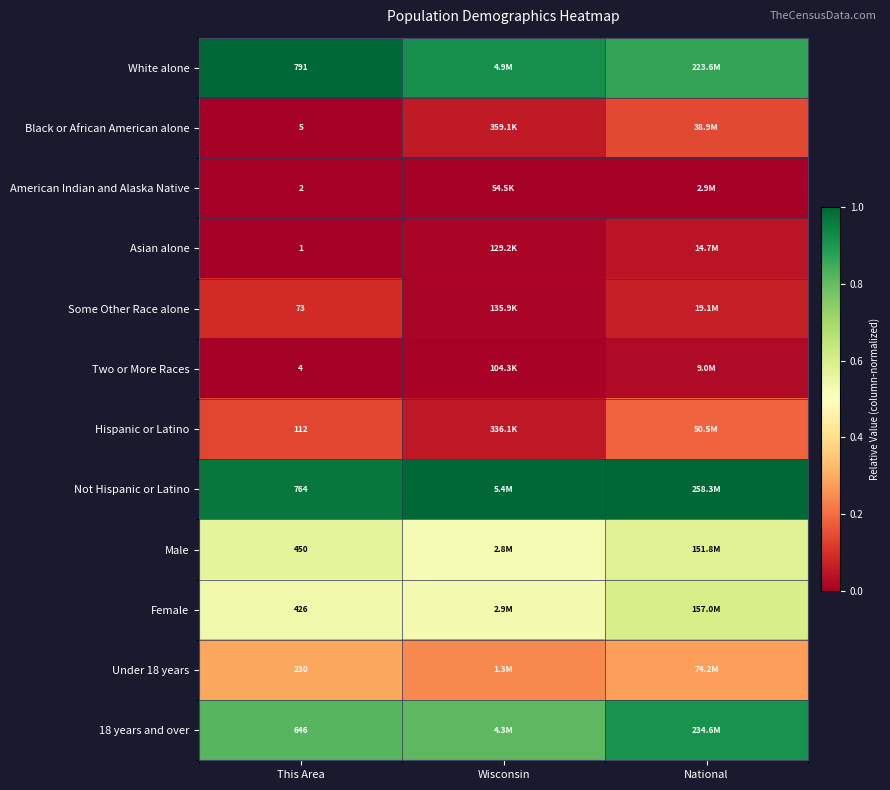

The American Indian and Alaska Native series shows 0.0 at National. True or false?

True